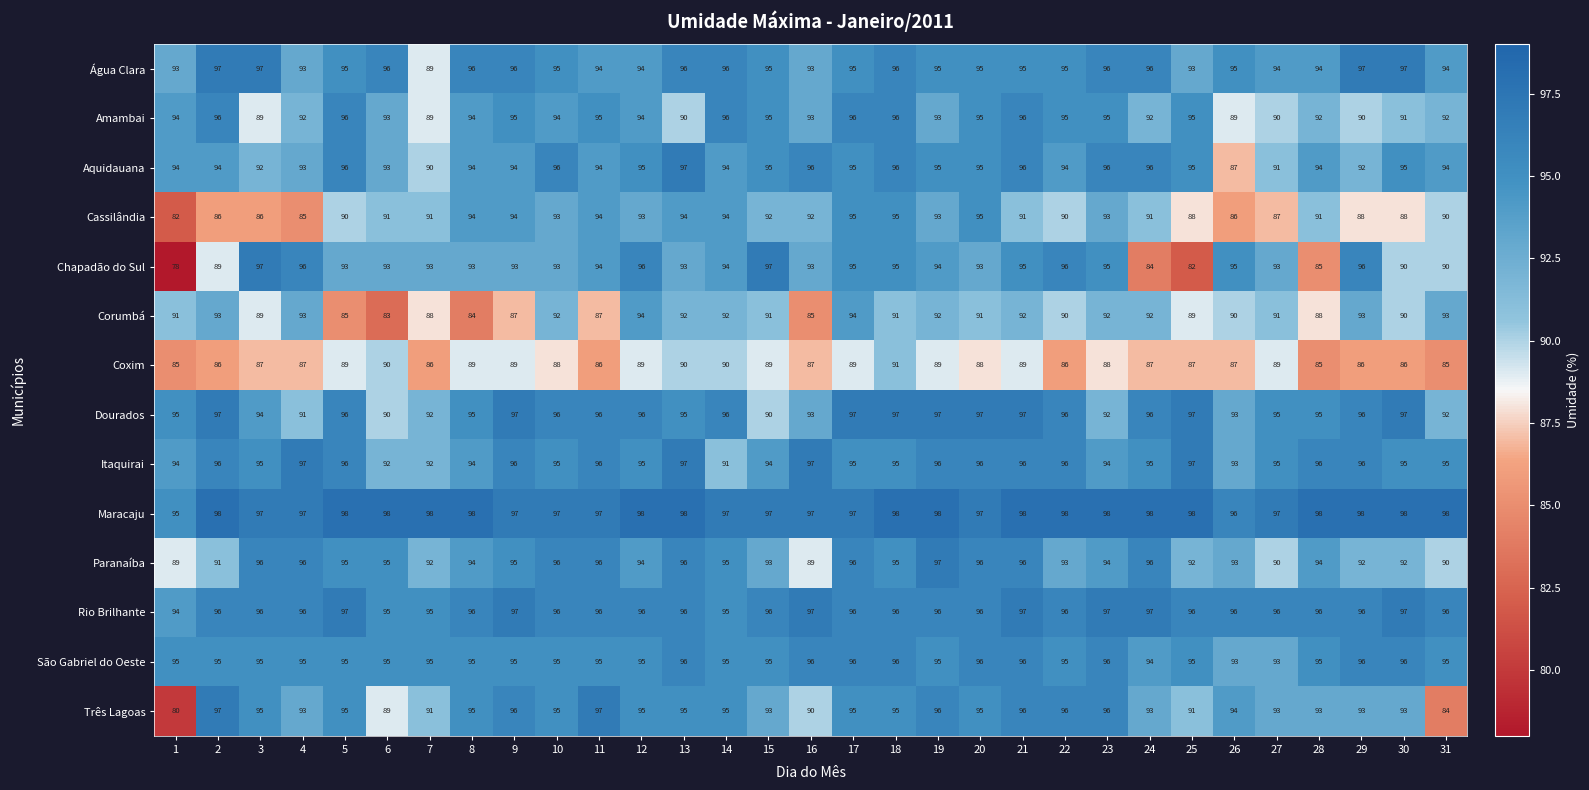

What is the difference between the maximum and minimum values in the Maracaju series?

3